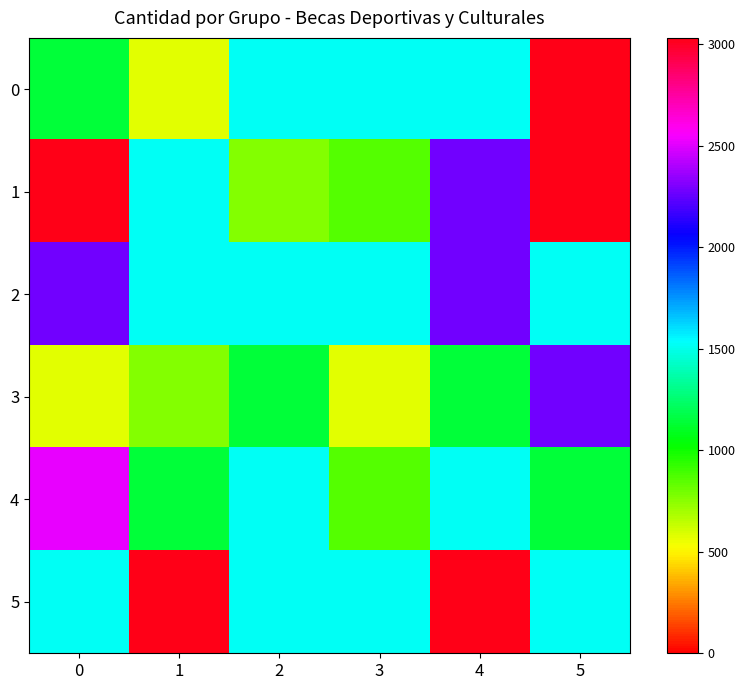

Reading left to right, extract all data points from this chart.

0: 0=1137.5	1=568.8	2=1515.0	3=1515.0	4=1515.0	5=3030.0
1: 0=3030.0	1=1515.0	2=757.5	3=862.5	4=2275.0	5=3030.0
2: 0=2275.0	1=1515.0	2=1515.0	3=1515.0	4=2275.0	5=1515.0
3: 0=568.8	1=757.5	2=1137.5	3=568.8	4=1137.5	5=2275.0
4: 0=2512.5	1=1137.5	2=1515.0	3=862.5	4=1515.0	5=1137.5
5: 0=1515.0	1=3030.0	2=1515.0	3=1515.0	4=3030.0	5=1515.0